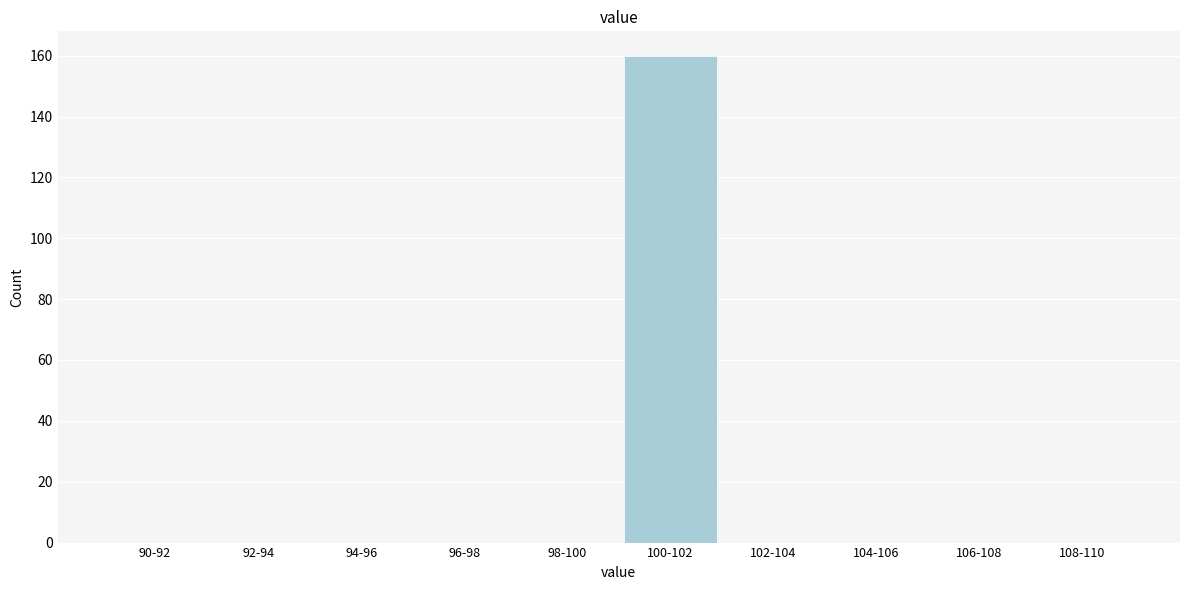

Reading left to right, list all the values displayed in this chart.

90-92=0	92-94=0	94-96=0	96-98=0	98-100=0	100-102=160	102-104=0	104-106=0	106-108=0	108-110=0